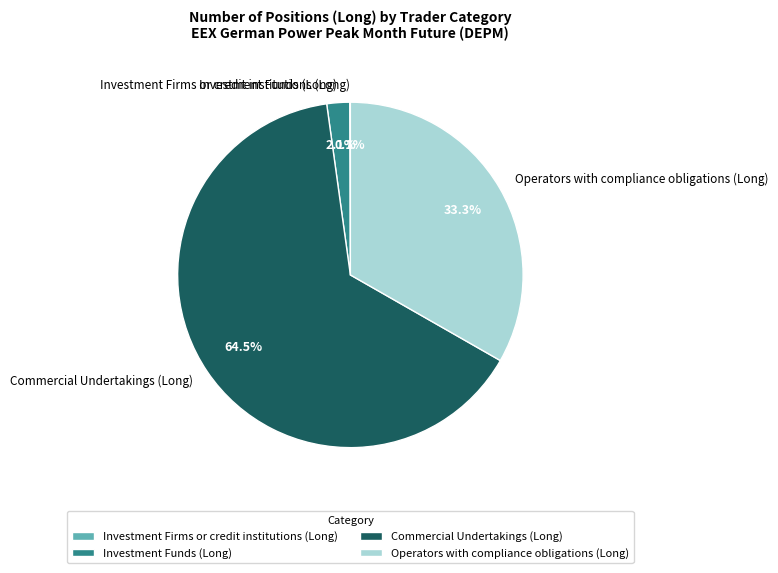

Which slice is the largest?

Commercial Undertakings (Long)